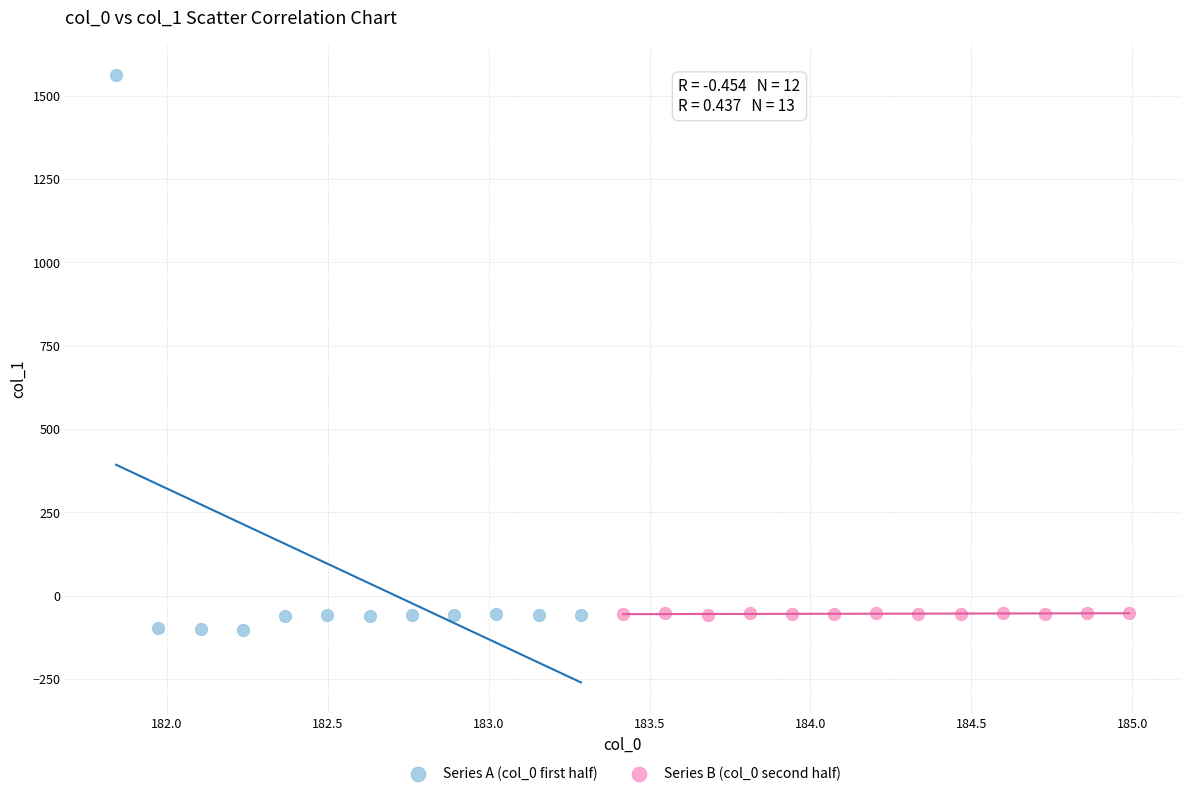

Which series has the widest spread of Y values?

Series A (col_0 first half)